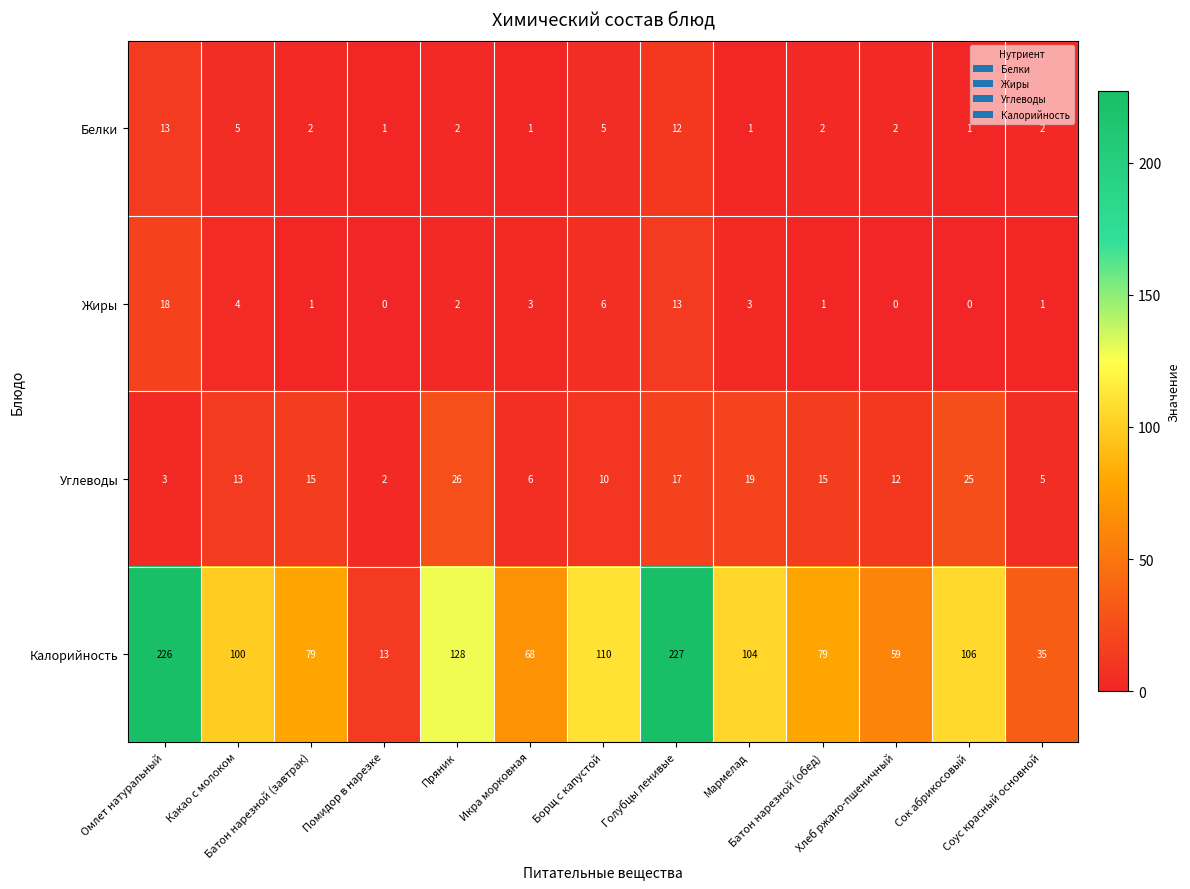

At which category does the chart reach its peak across all series?

Голубцы ленивые